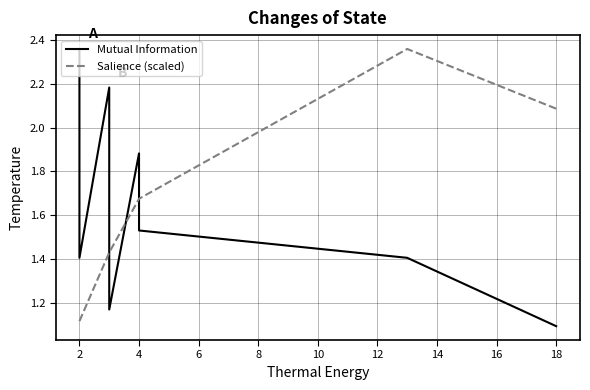

True or false: Salience (scaled) has a value of 0.7 at 2.

False